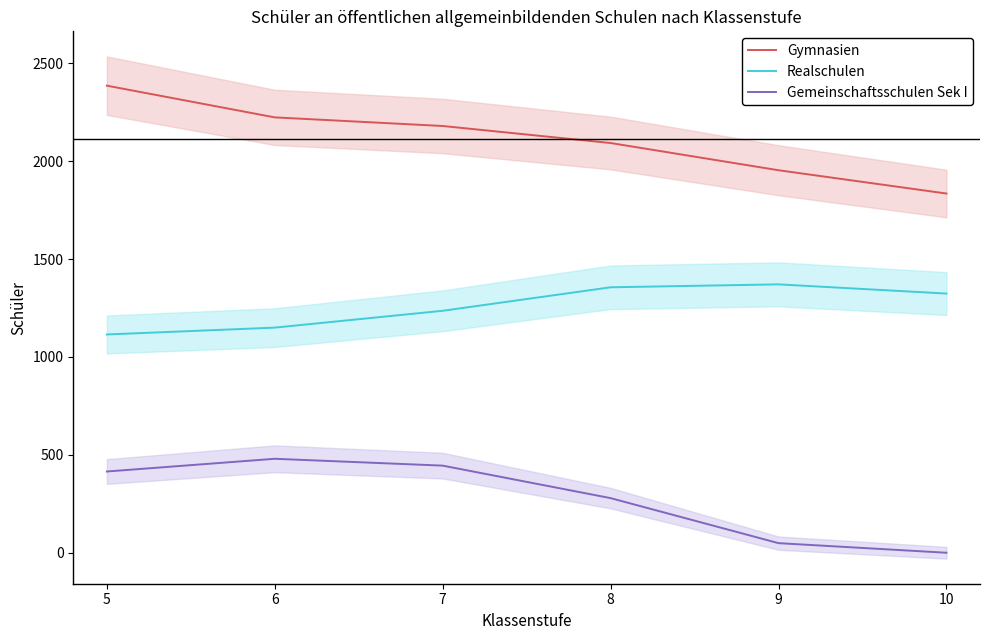

True or false: Gemeinschaftsschulen Sek I and Gymnasien cross at least once.

False